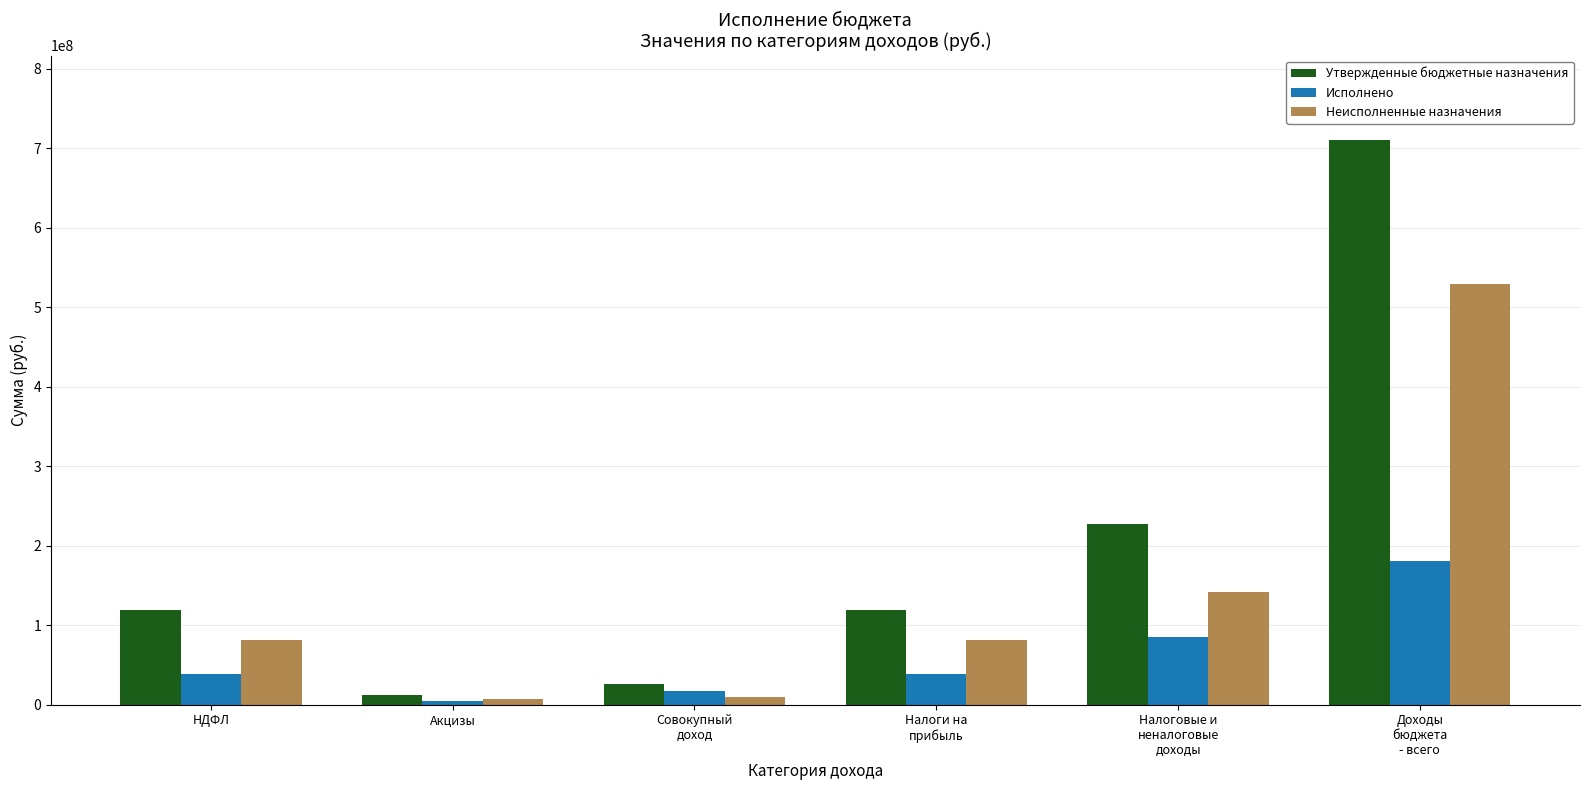

What is the maximum value shown in the chart?

710277795.5